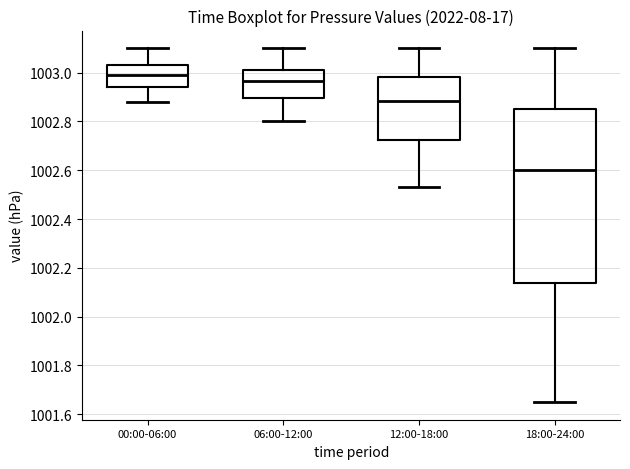

Where is the upper edge of the box for 06:00-12:00 on the y-axis? The values are not printed on the chart, so give them approximately, as read against the axis.

1003.02